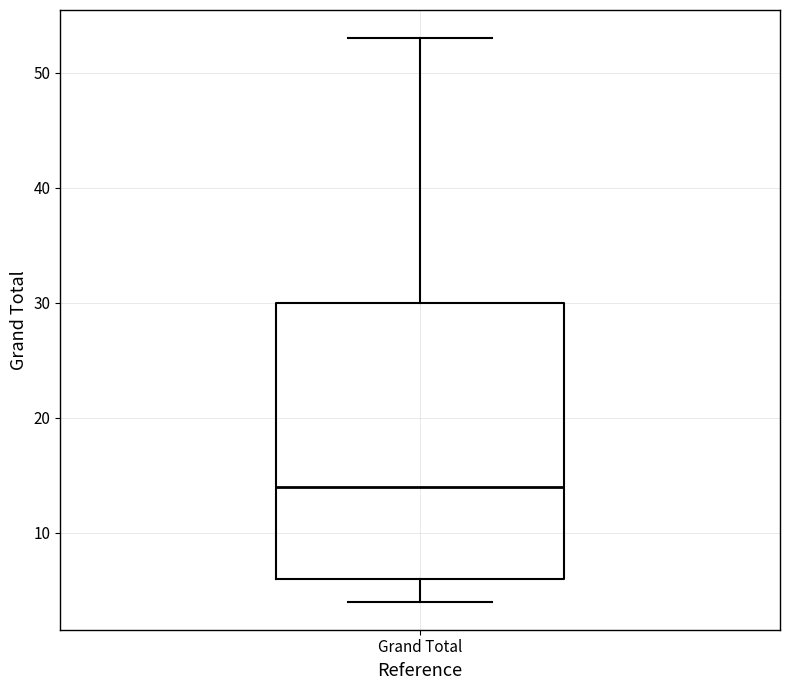

Where is the upper edge of the box for Grand Total on the y-axis? The values are not printed on the chart, so give them approximately, as read against the axis.

30